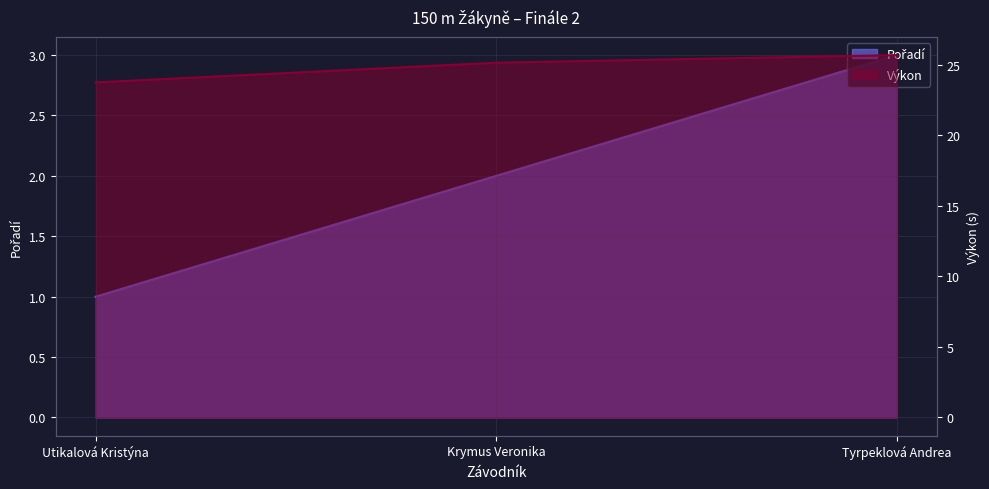

Which series has the largest total across all categories?

Výkon